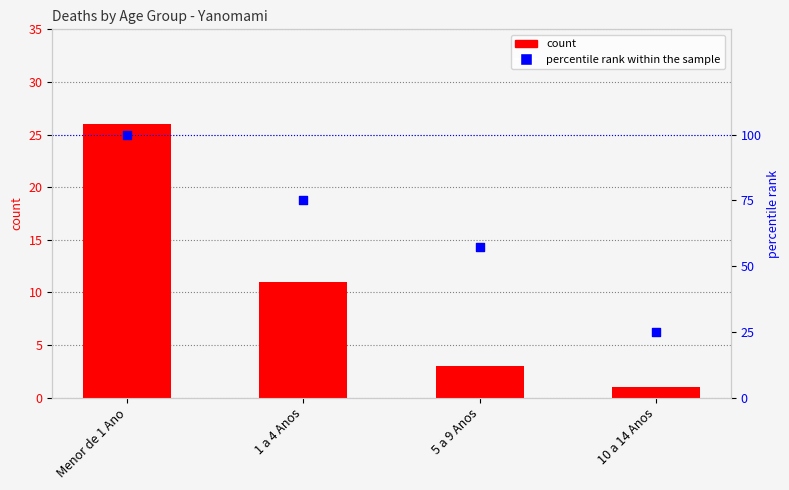

Is the value of percentile rank within the sample at 5 a 9 Anos greater than the value of count at 1 a 4 Anos?

Yes